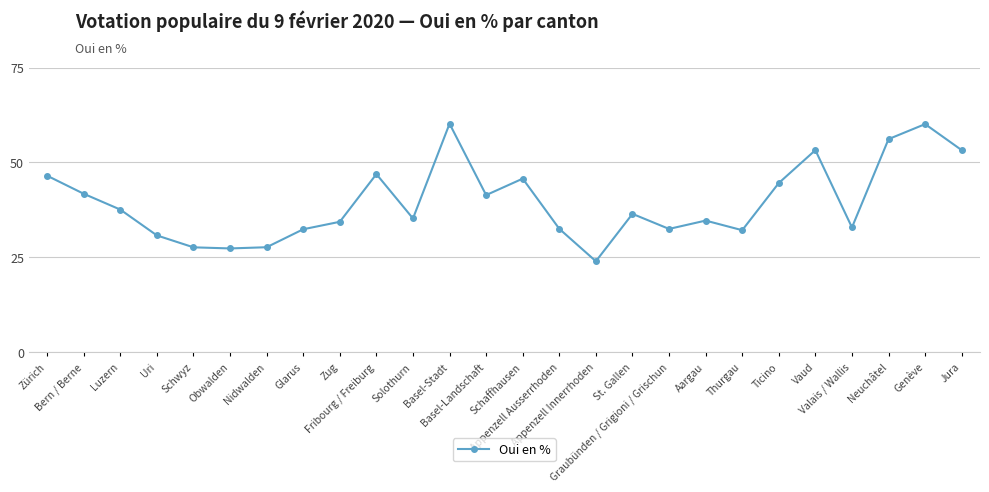

What is the change in value from Bern / Berne to Uri?

-11.0